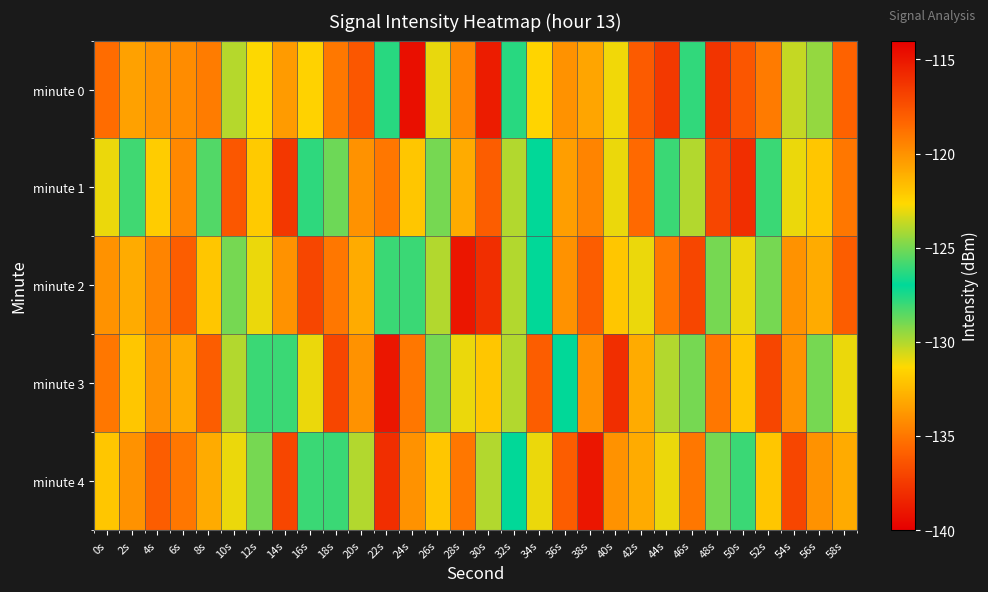

What is the greatest value displayed?

-114.7